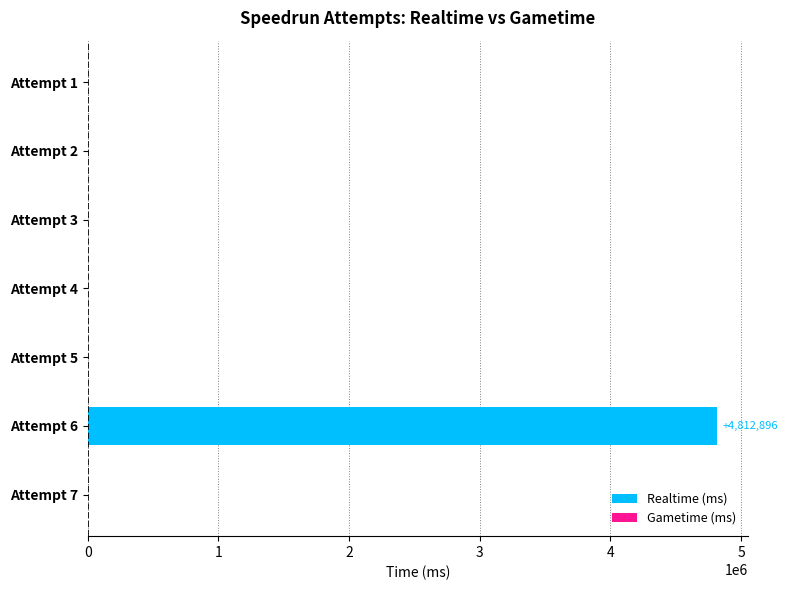

What is the sum of all values?

4812896